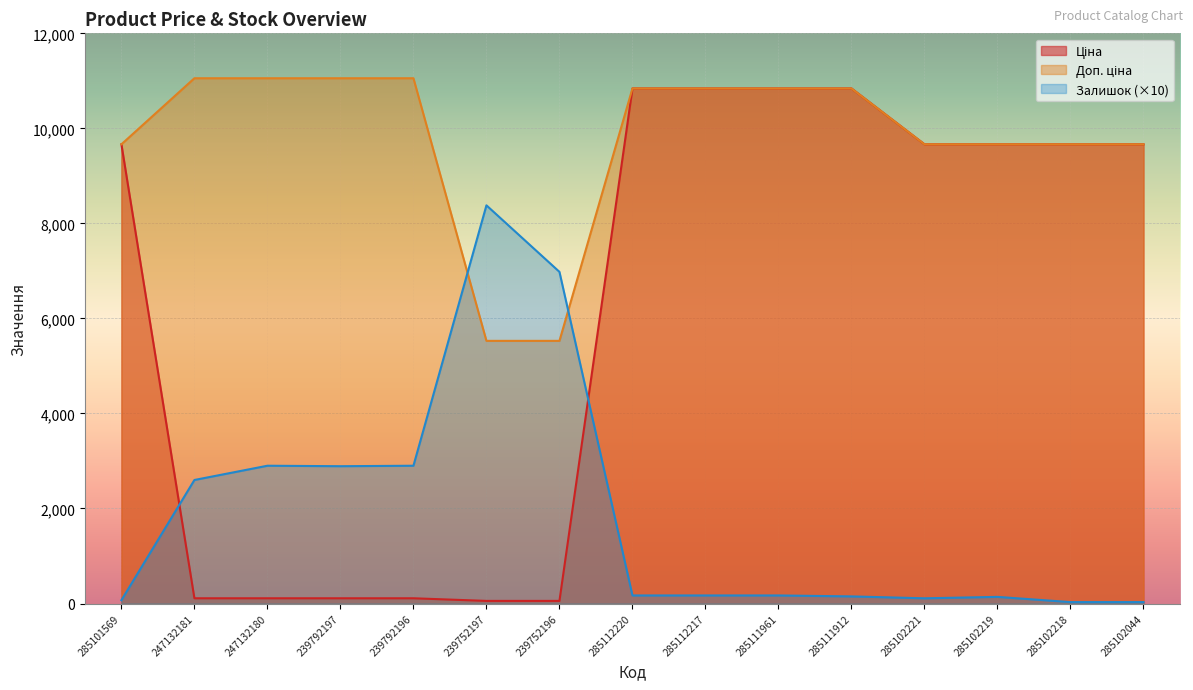

Which has a higher value, 285102219 or 285101569?

285102219